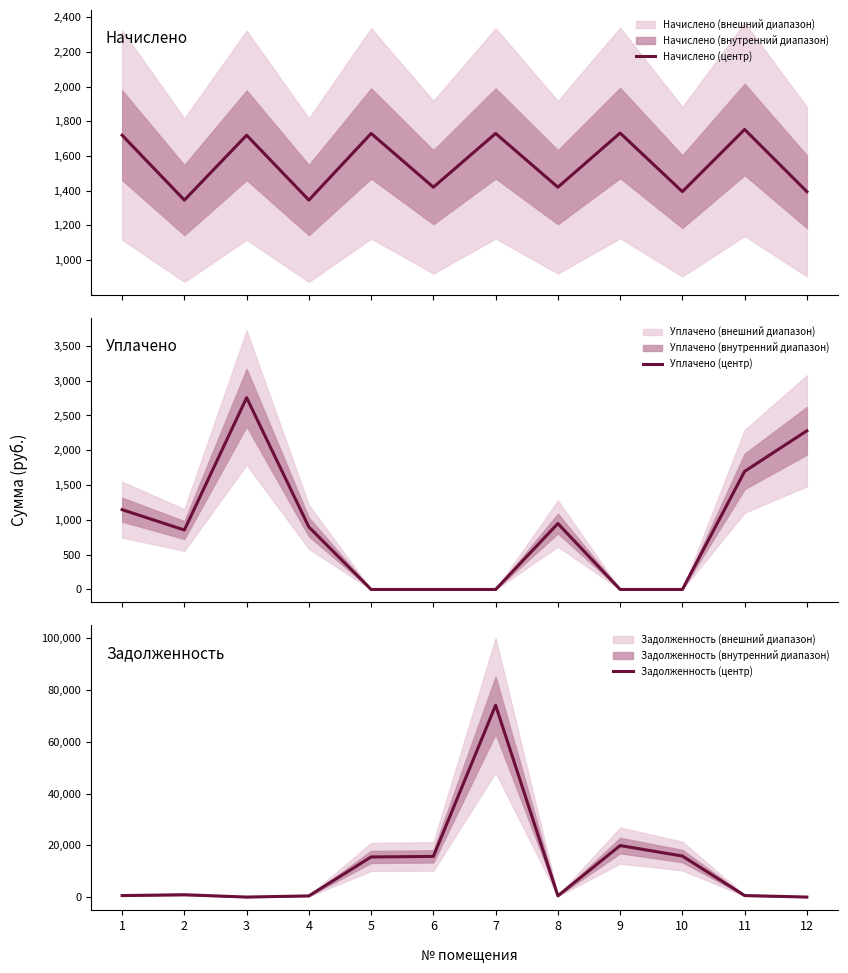

What is the total value across all series at 1?

3439.3